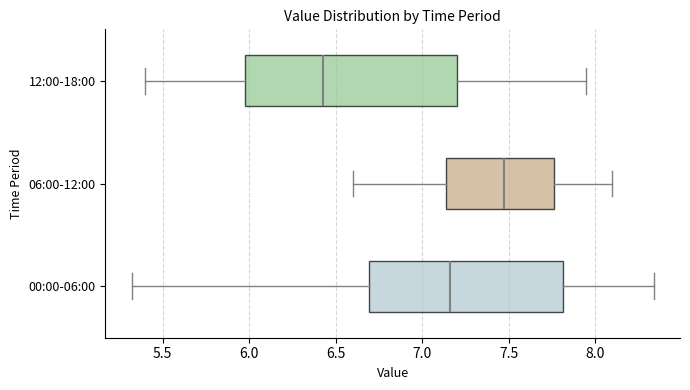

Reading bottom to top, read every box against the x-axis: the position of its median line, the range the box covers, and the ends of its whiskers. The values are not printed on the chart, so give them approximately, as read against the axis.

00:00-06:00: median 7.15, box 6.70 to 7.80, whiskers 5.30 to 8.35
06:00-12:00: median 7.50, box 7.15 to 7.75, whiskers 6.60 to 8.10
12:00-18:00: median 6.45, box 6.00 to 7.20, whiskers 5.40 to 7.95